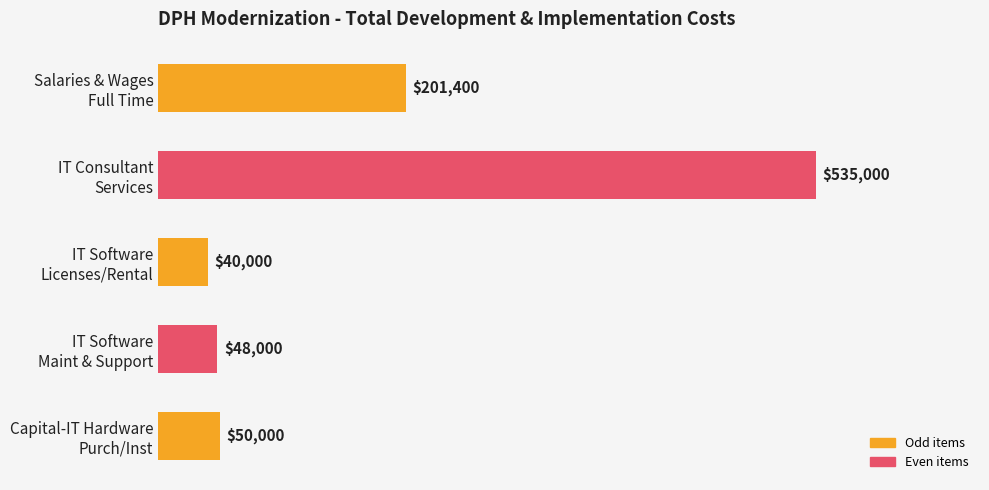

What is the average value?

174880